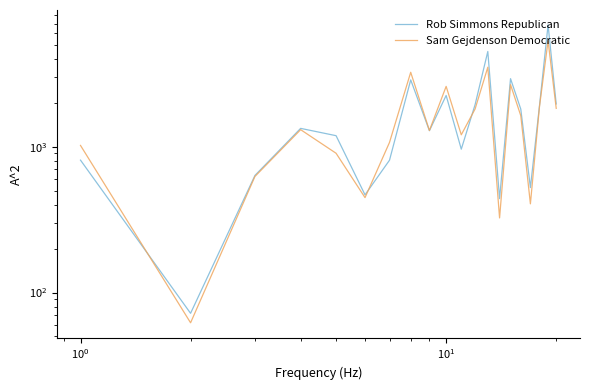

Is the value of Rob Simmons Republican at 17 greater than the value of Sam Gejdenson Democratic at 9?

No